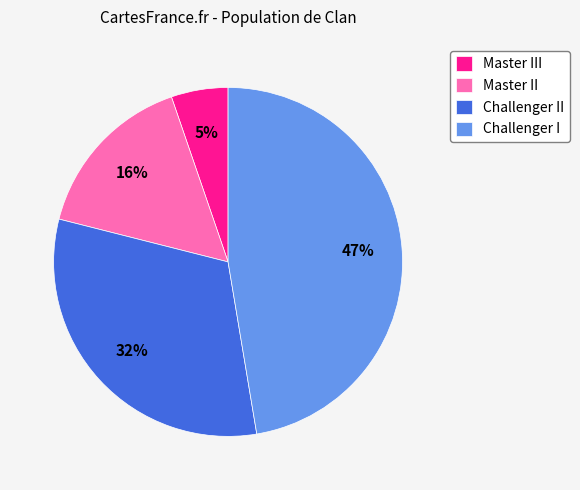

To the nearest percent, what is the average slice percentage?

25%